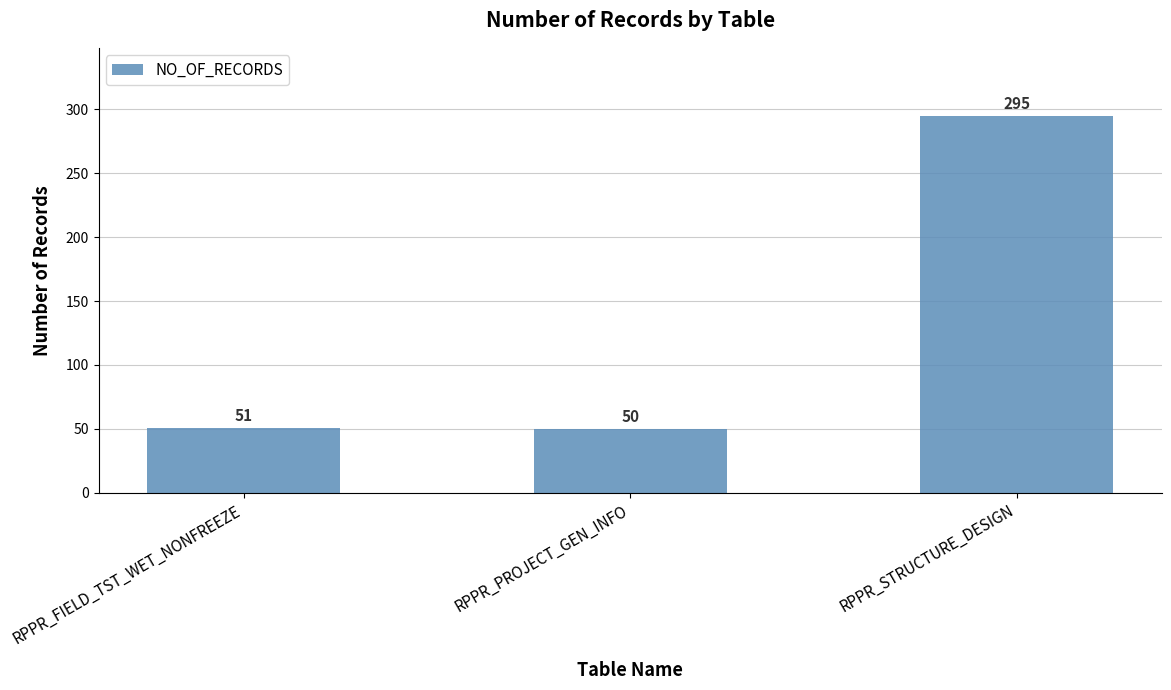

What value does the data have at RPPR_PROJECT_GEN_INFO?

50